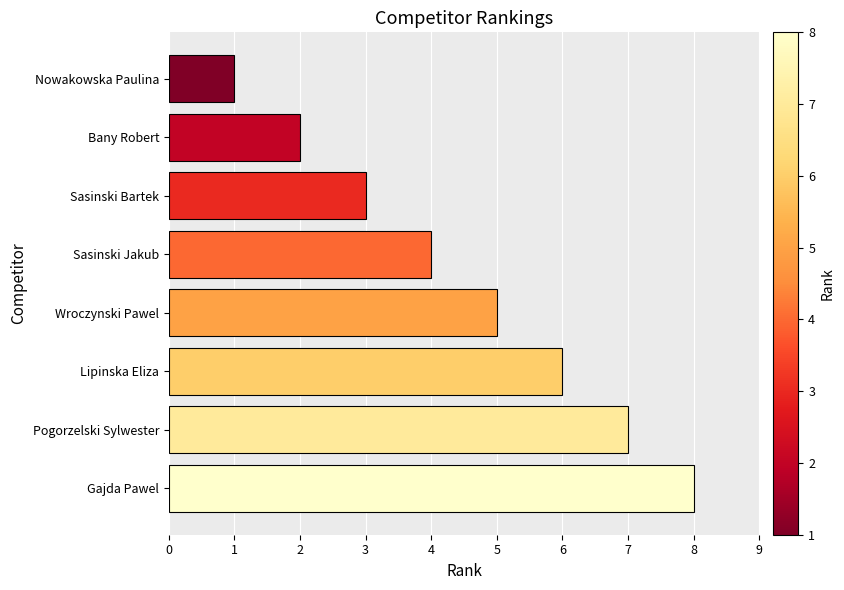

Rank the categories by value from highest to lowest.

Gajda Pawel, Pogorzelski Sylwester, Lipinska Eliza, Wroczynski Pawel, Sasinski Jakub, Sasinski Bartek, Bany Robert, Nowakowska Paulina